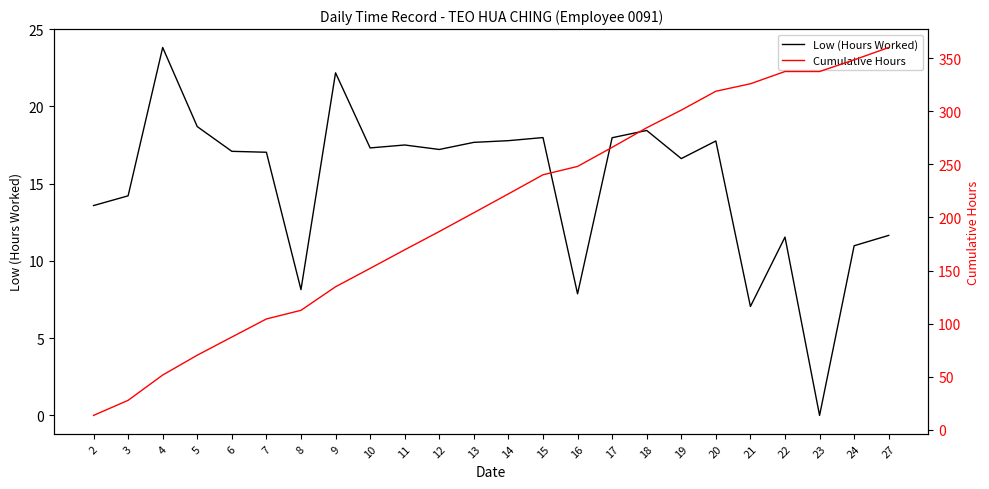

What is the lowest value of the Cumulative Hours series?

13.6